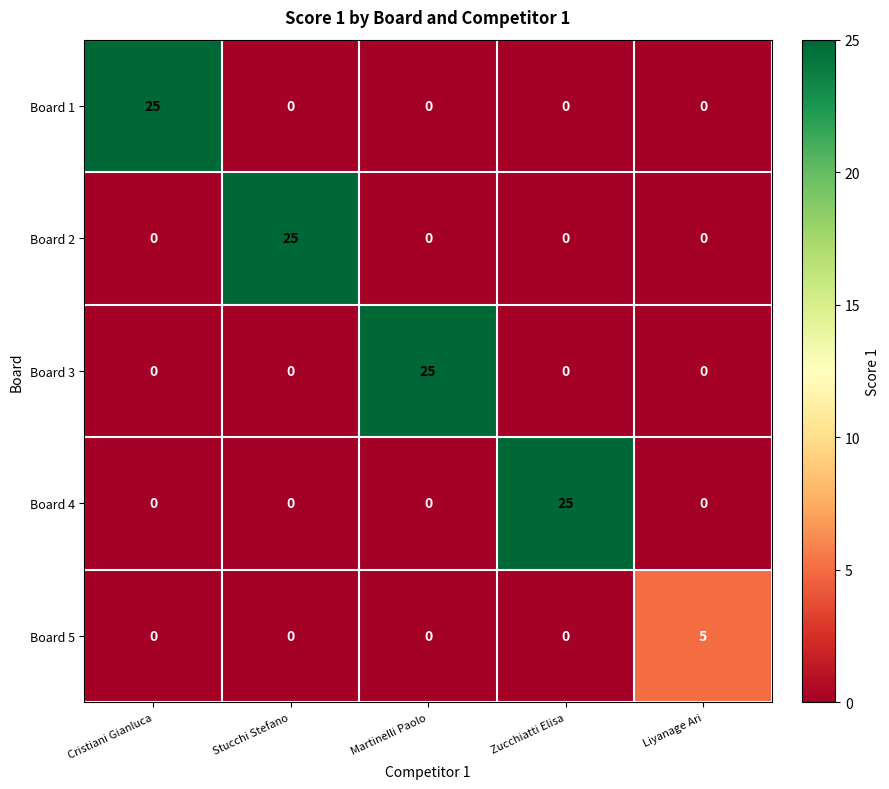

The value of Board 5 at Stucchi Stefano is 2. True or false?

False